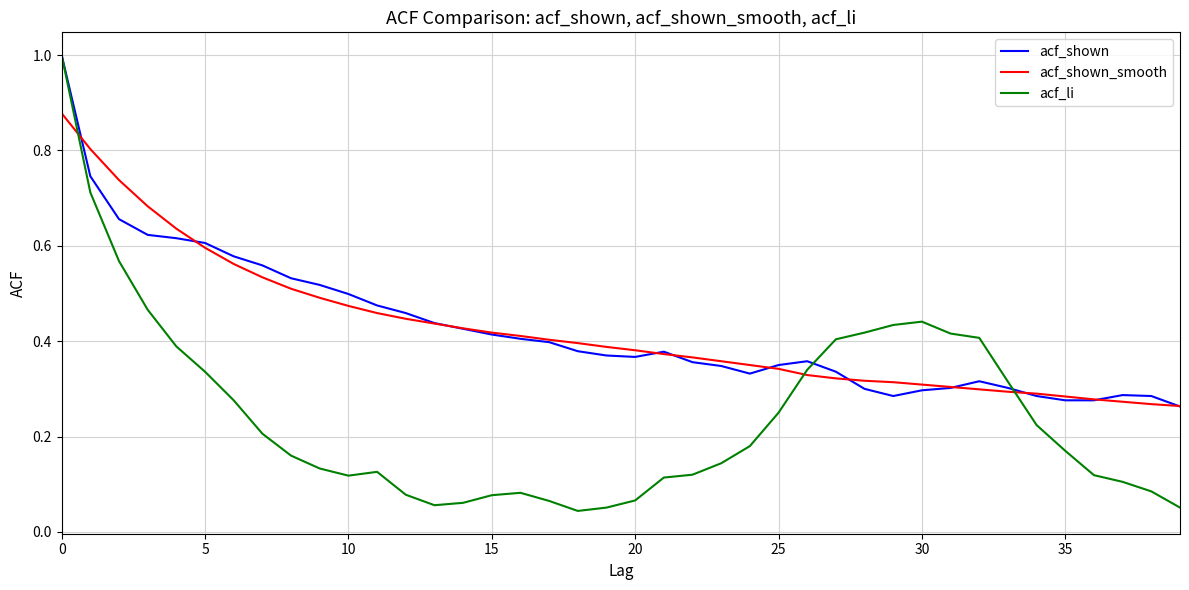

What is the greatest value displayed?

1.0